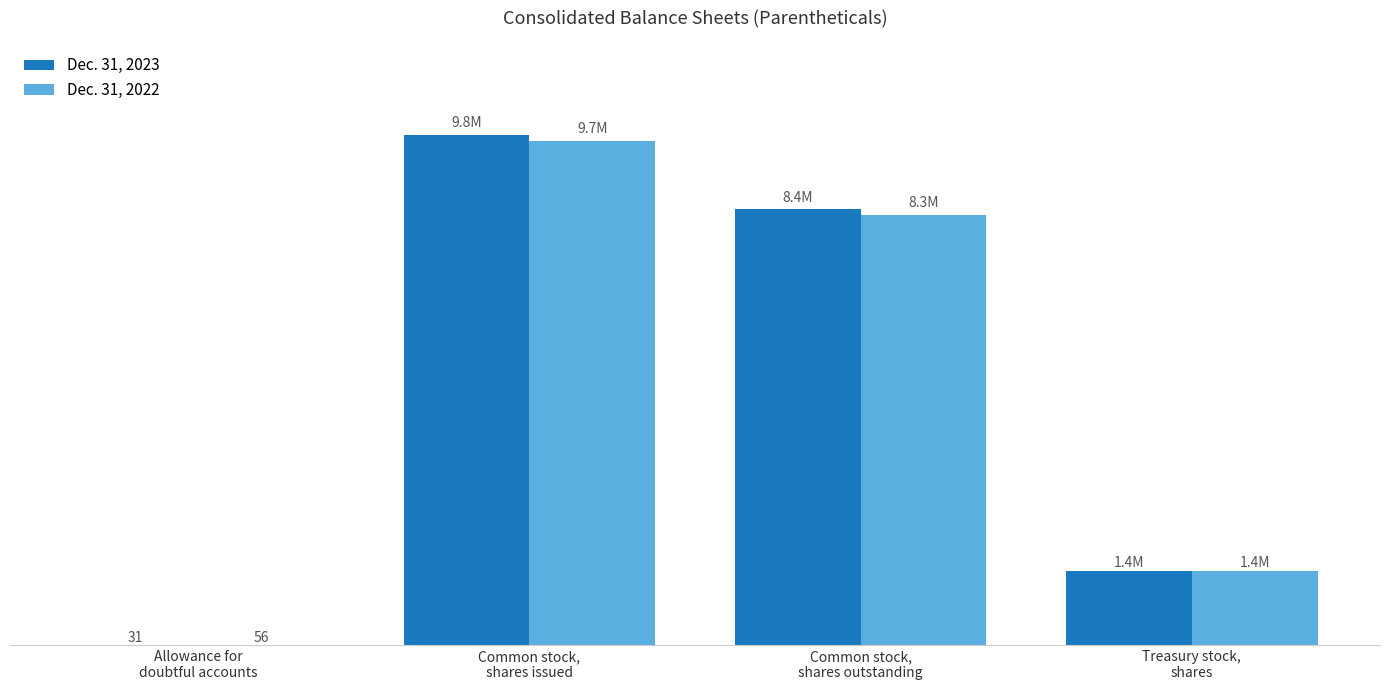

Does the chart contain stacked bars?

No